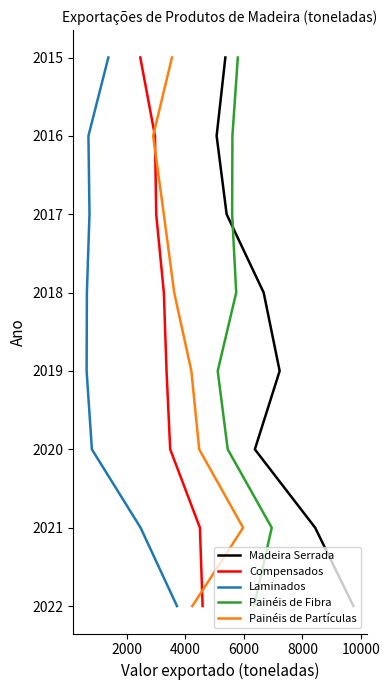

At how many categories does at least one series exceed 2017?

5